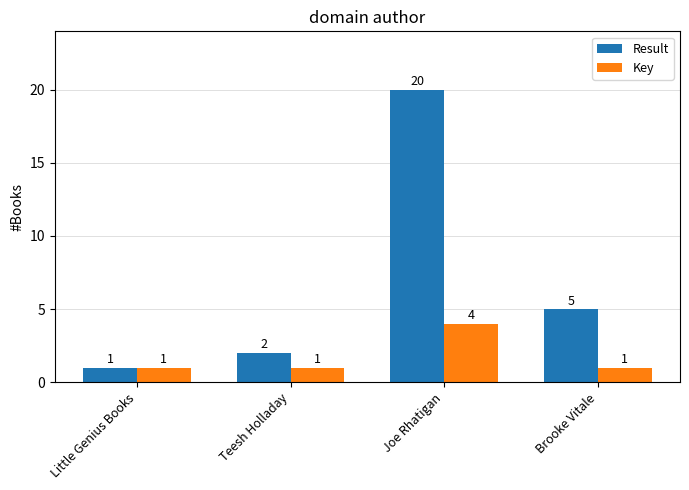

At Joe Rhatigan, list the series in order from largest to smallest.

Result, Key